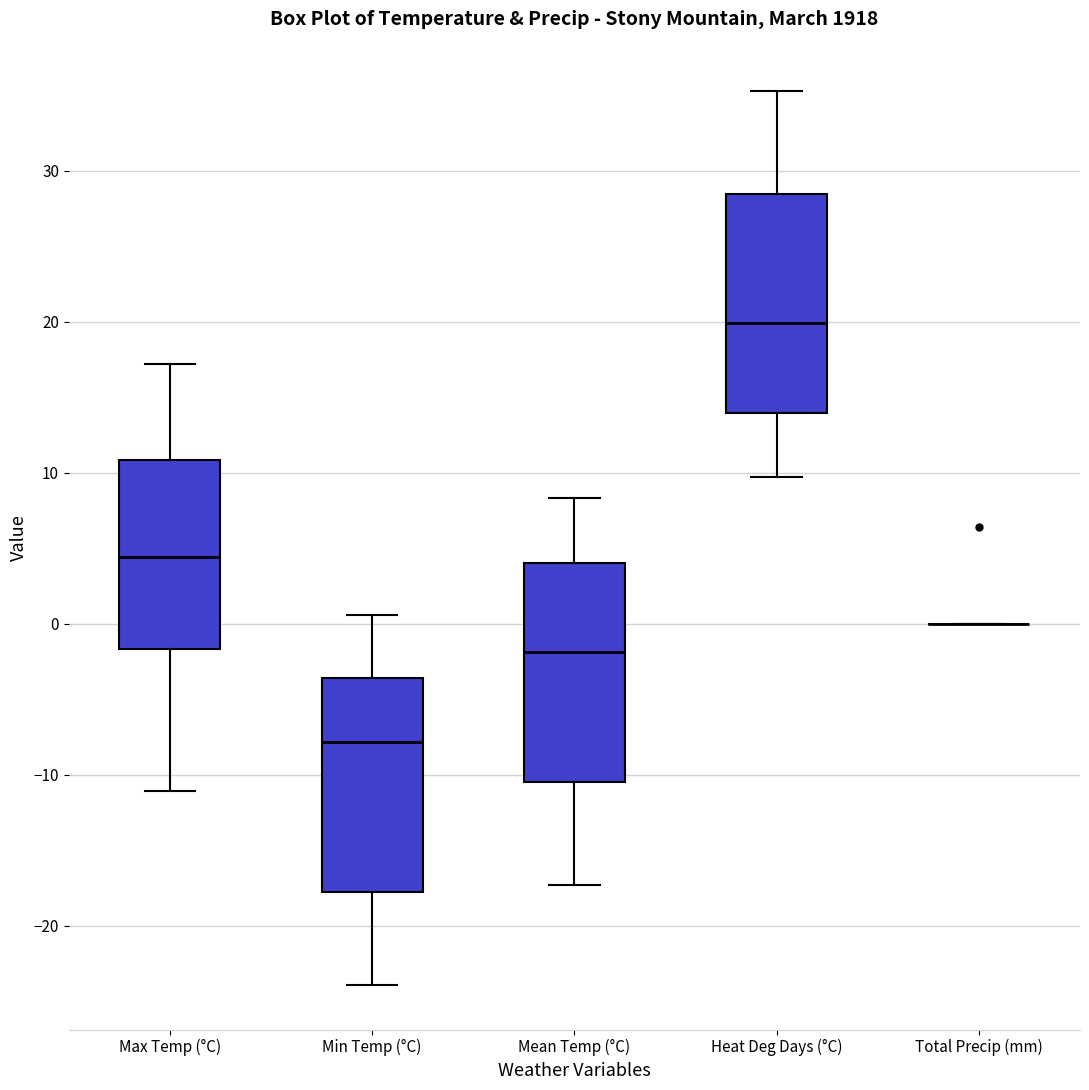

Reading left to right, transcribe this box plot: for each box, give where its median line is, the range the box spans, and where its two whiskers end, as read against the y-axis. The values are not printed on the chart, so give them approximately, as read against the axis.

Max Temp (°C): median 4, box -2 to 11, whiskers -11 to 17
Min Temp (°C): median -8, box -18 to -4, whiskers -24 to 1
Mean Temp (°C): median -2, box -10 to 4, whiskers -17 to 8
Heat Deg Days (°C): median 20, box 14 to 28, whiskers 10 to 35
Total Precip (mm): box collapsed to a line at 0, whiskers 0 to 0